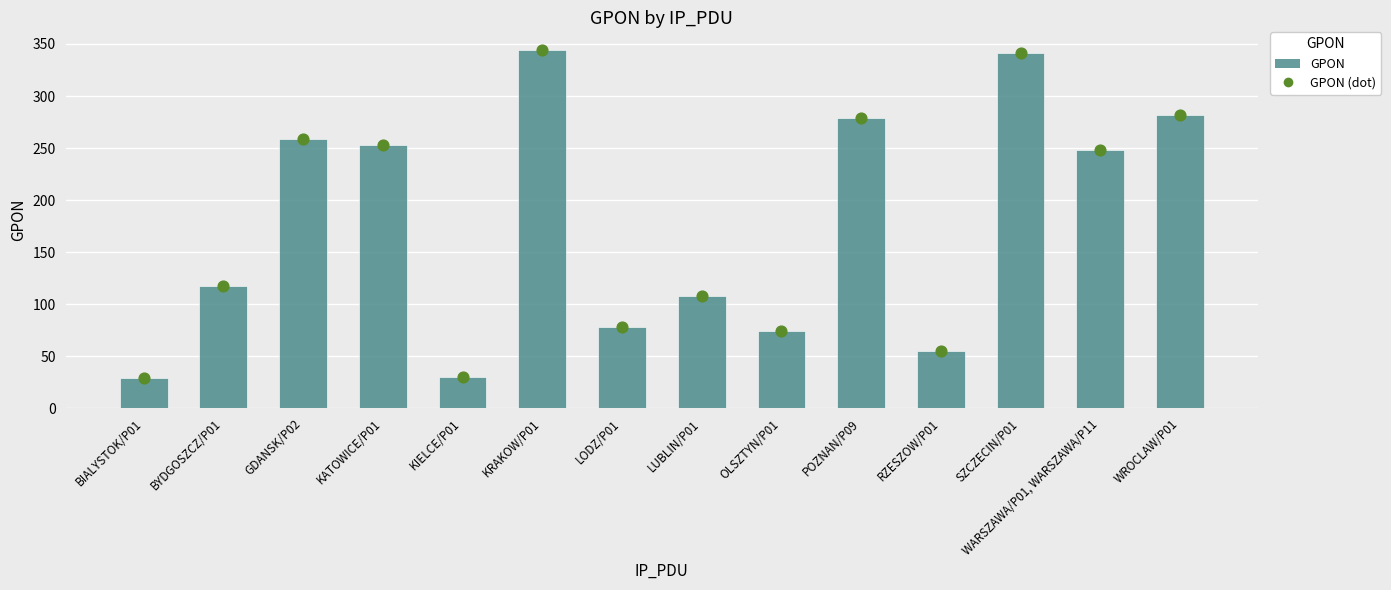

What are all the series names shown in the legend?

GPON, GPON (dot)